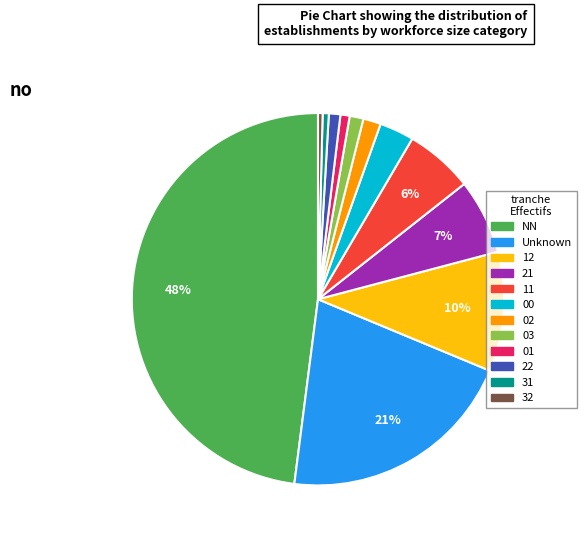

To the nearest percent, what is the average slice percentage?

8%